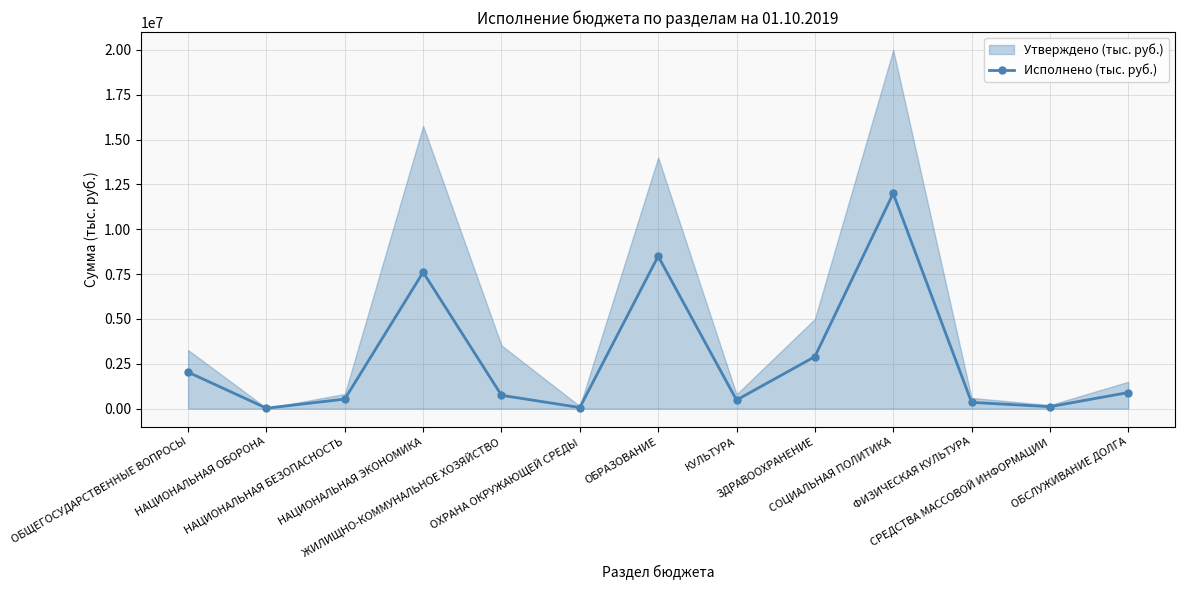

Where does the data first go above 744237?

ОБЩЕГОСУДАРСТВЕННЫЕ ВОПРОСЫ